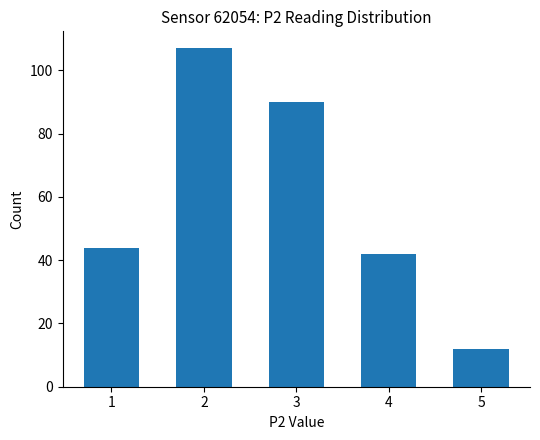

Approximately how many times larger is the value at 4 compared to 1?

1.0